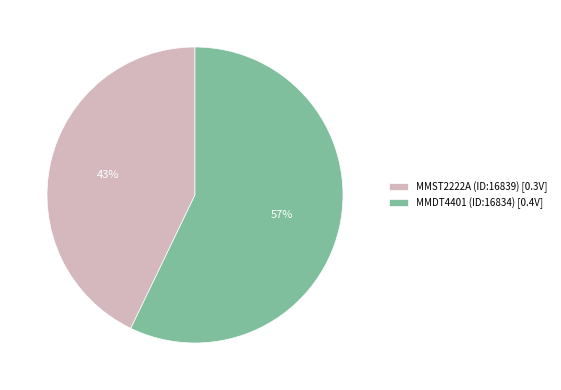

To the nearest percent, what is the average slice percentage?

50%